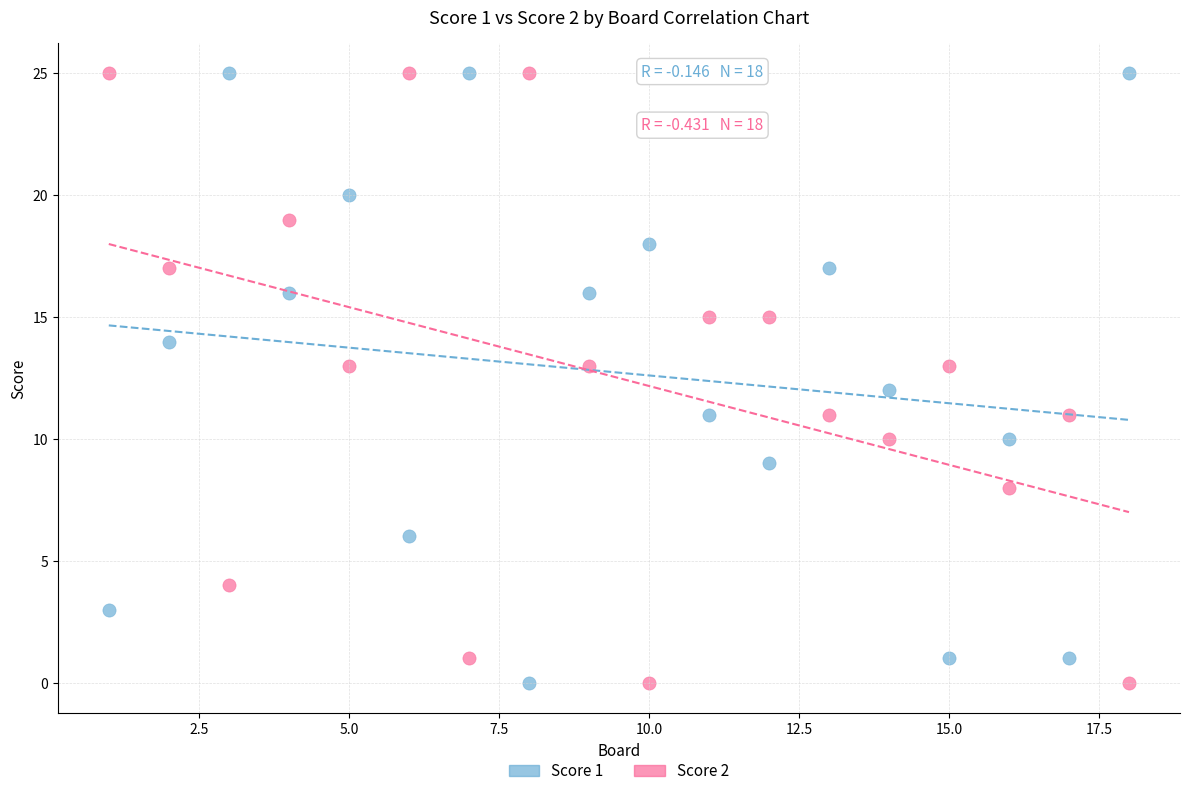

What is the X range (max minus min) for the scatter plot?

17